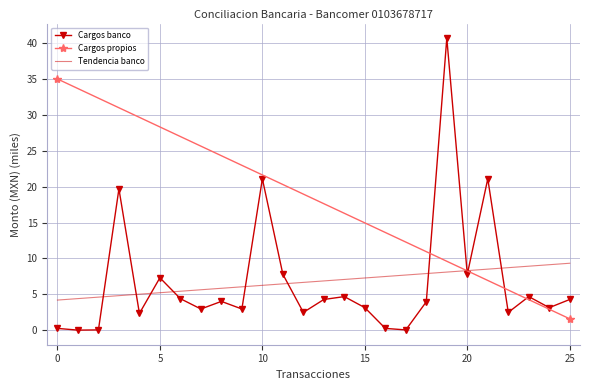

After their last crossing, which series has the higher values: Cargos banco or Tendencia banco?

Tendencia banco